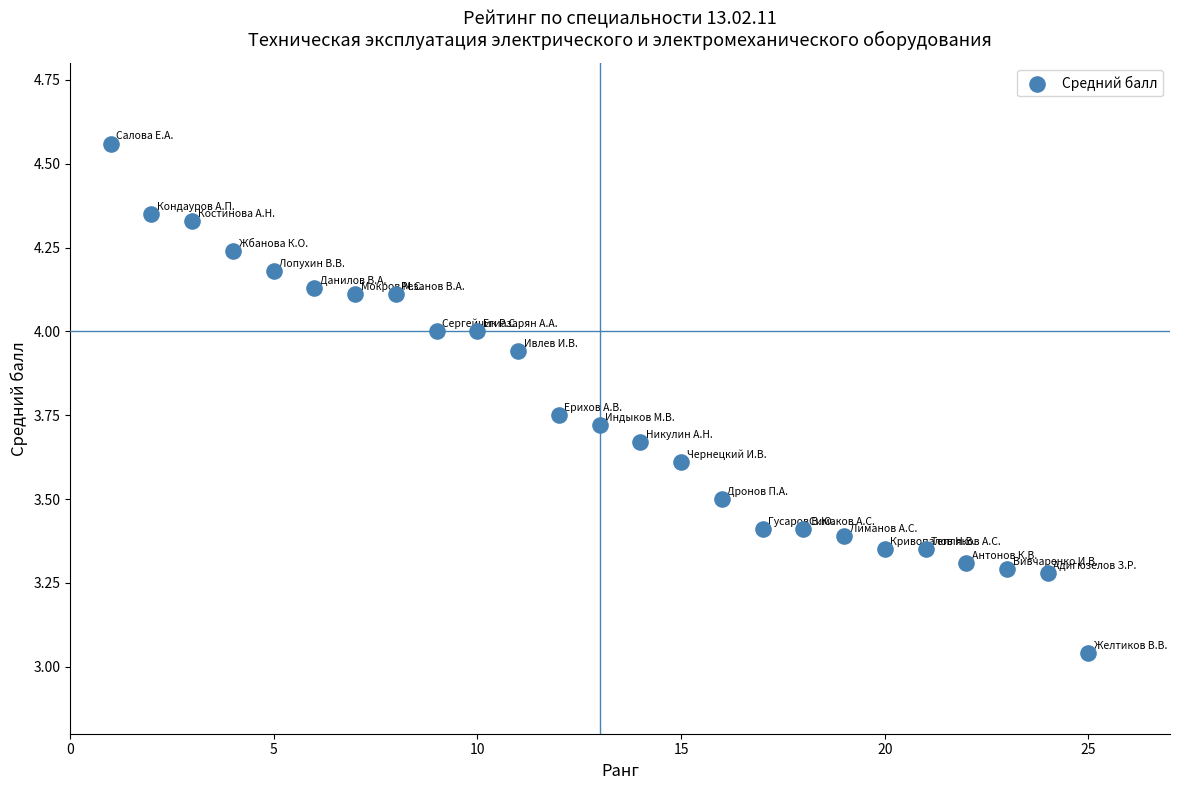

What is the range of X values (max minus min)?

24.0